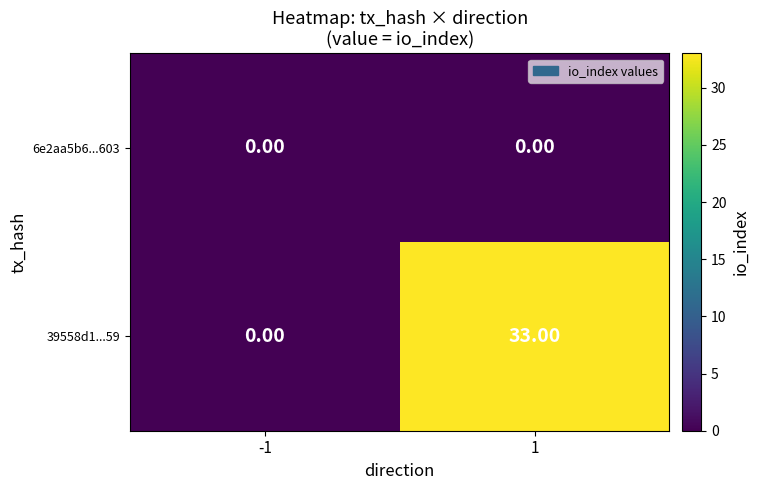

Between -1 and 1, which series saw the biggest shift?

39558d1...59